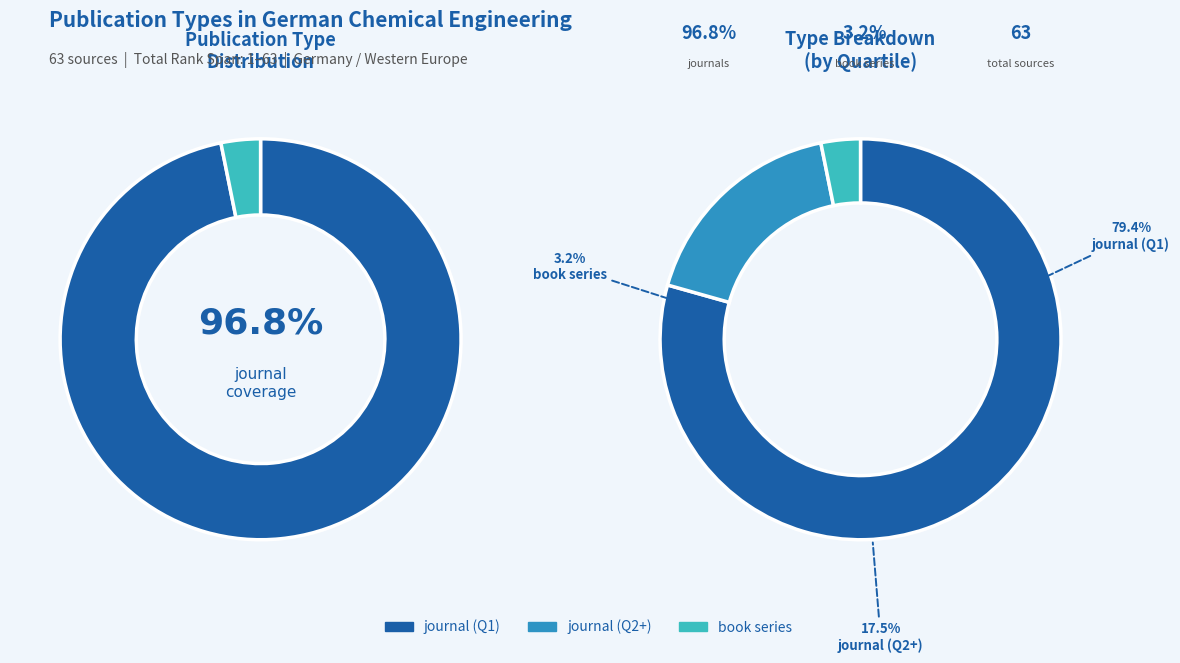

Do journal and book series together represent more than half of the pie?

Yes